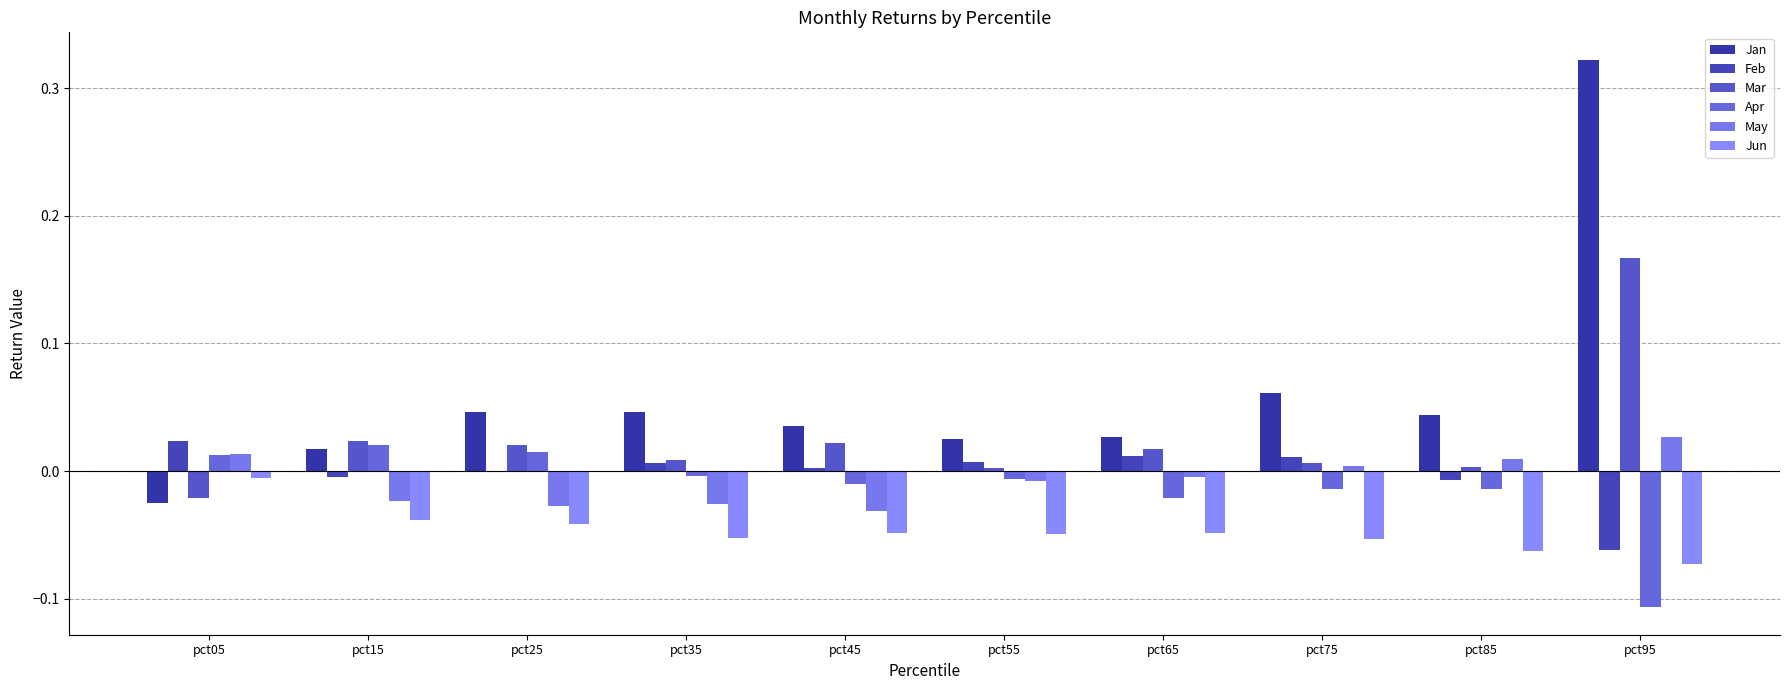

Are the bars horizontal?

No